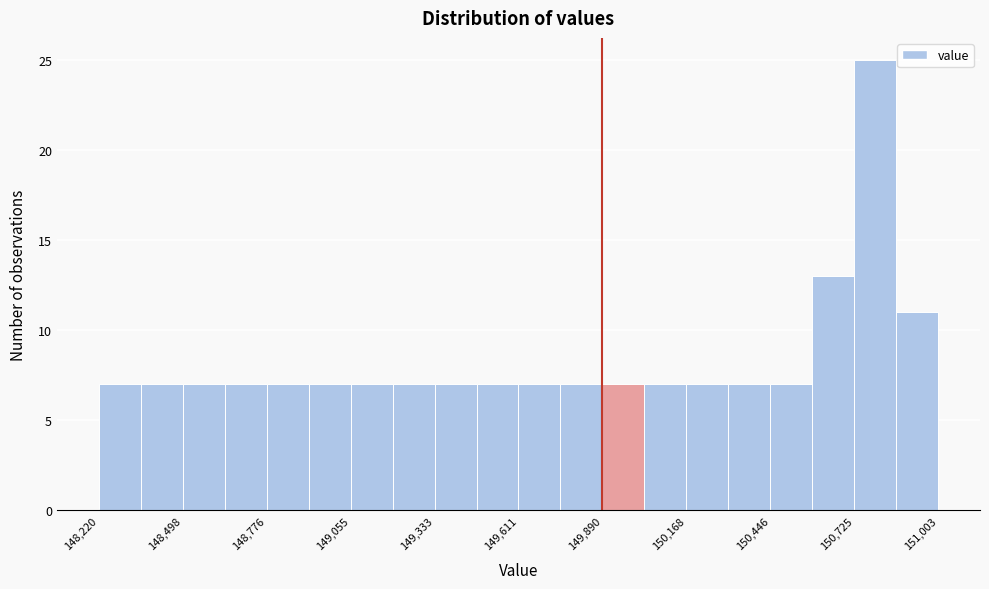

Read against the x-axis, roughly where is the centre of the tallest bar?

150800